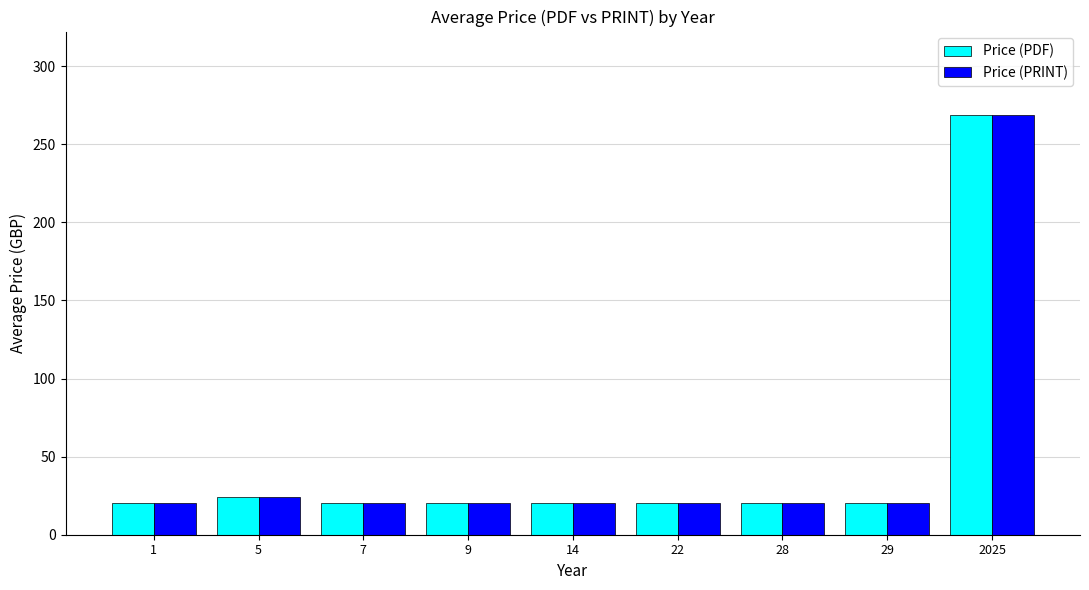

How many data points in Price (PRINT) are above 20?

2